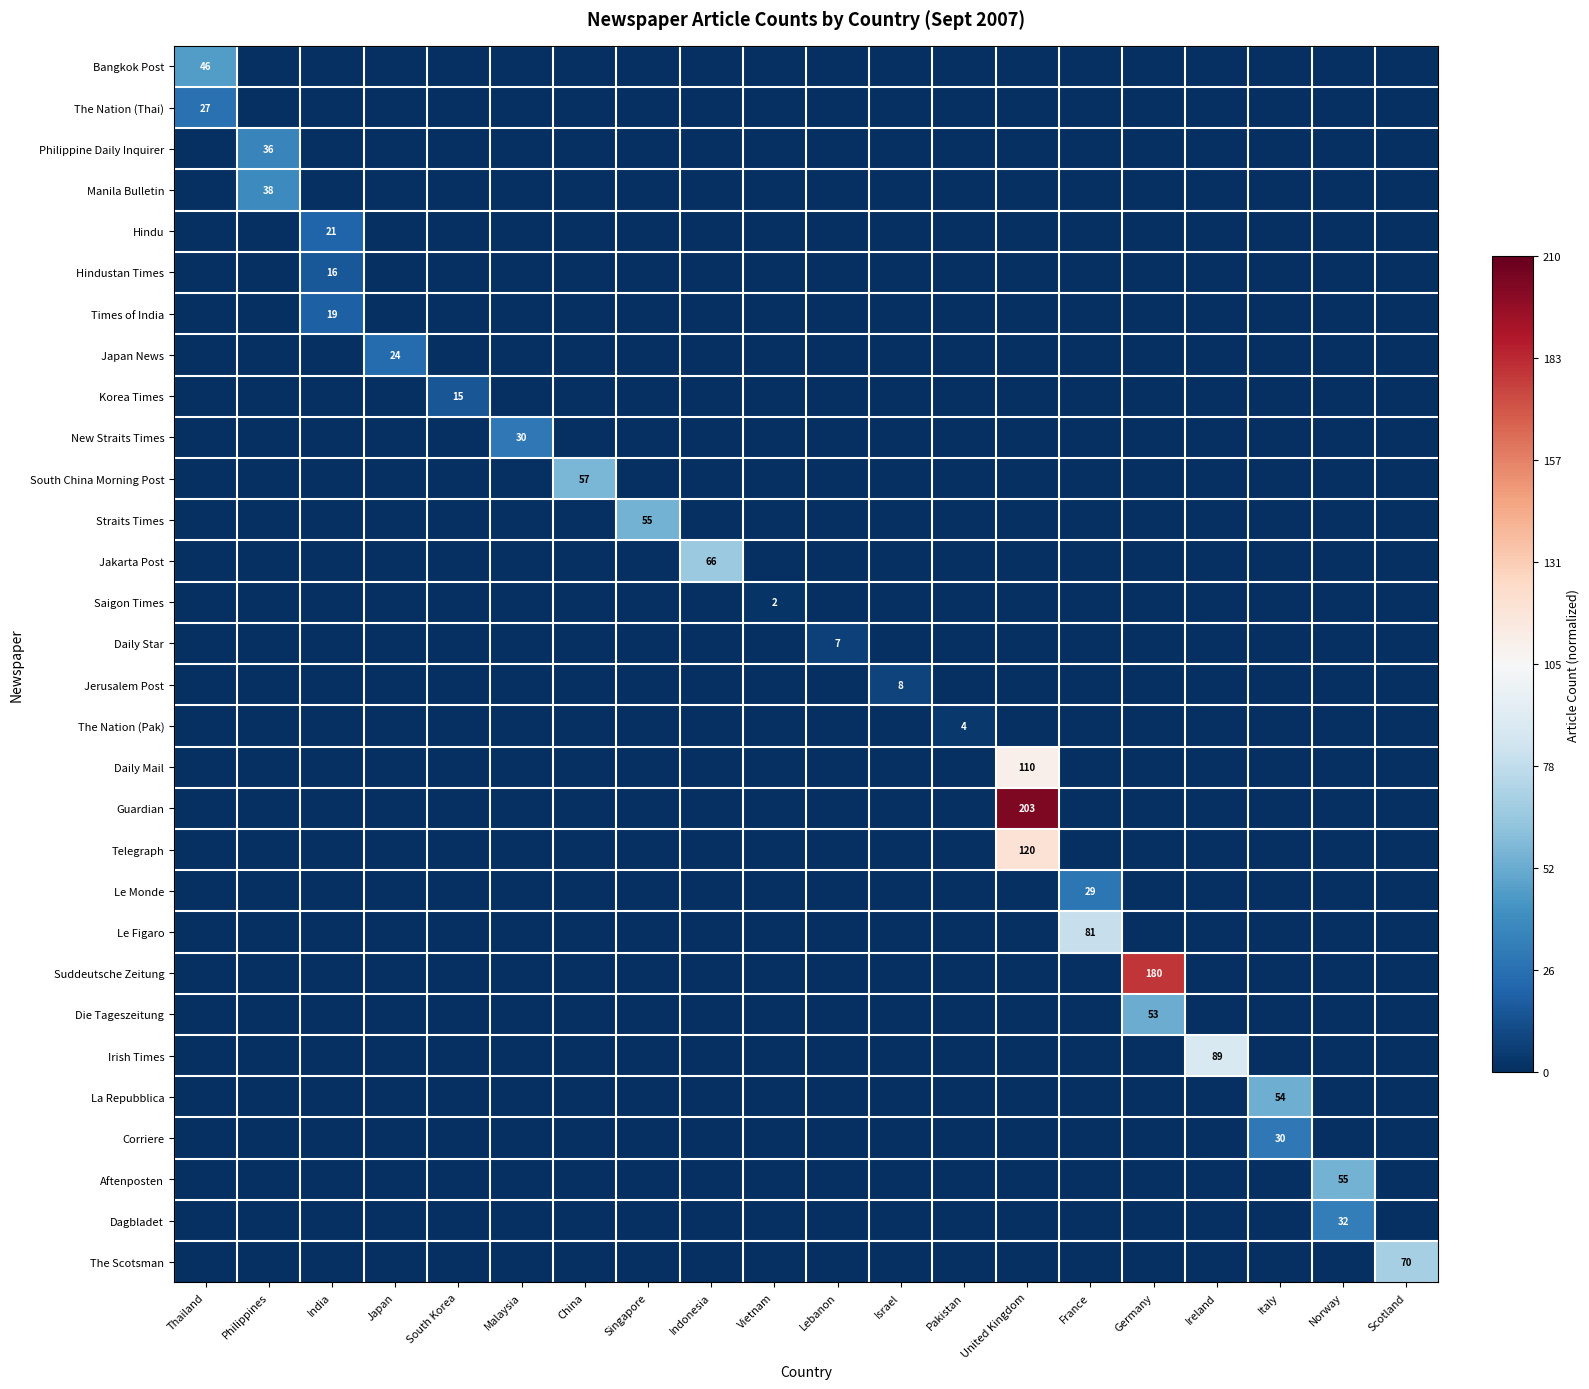

Which series changed the most between Israel and Ireland?

Irish Times